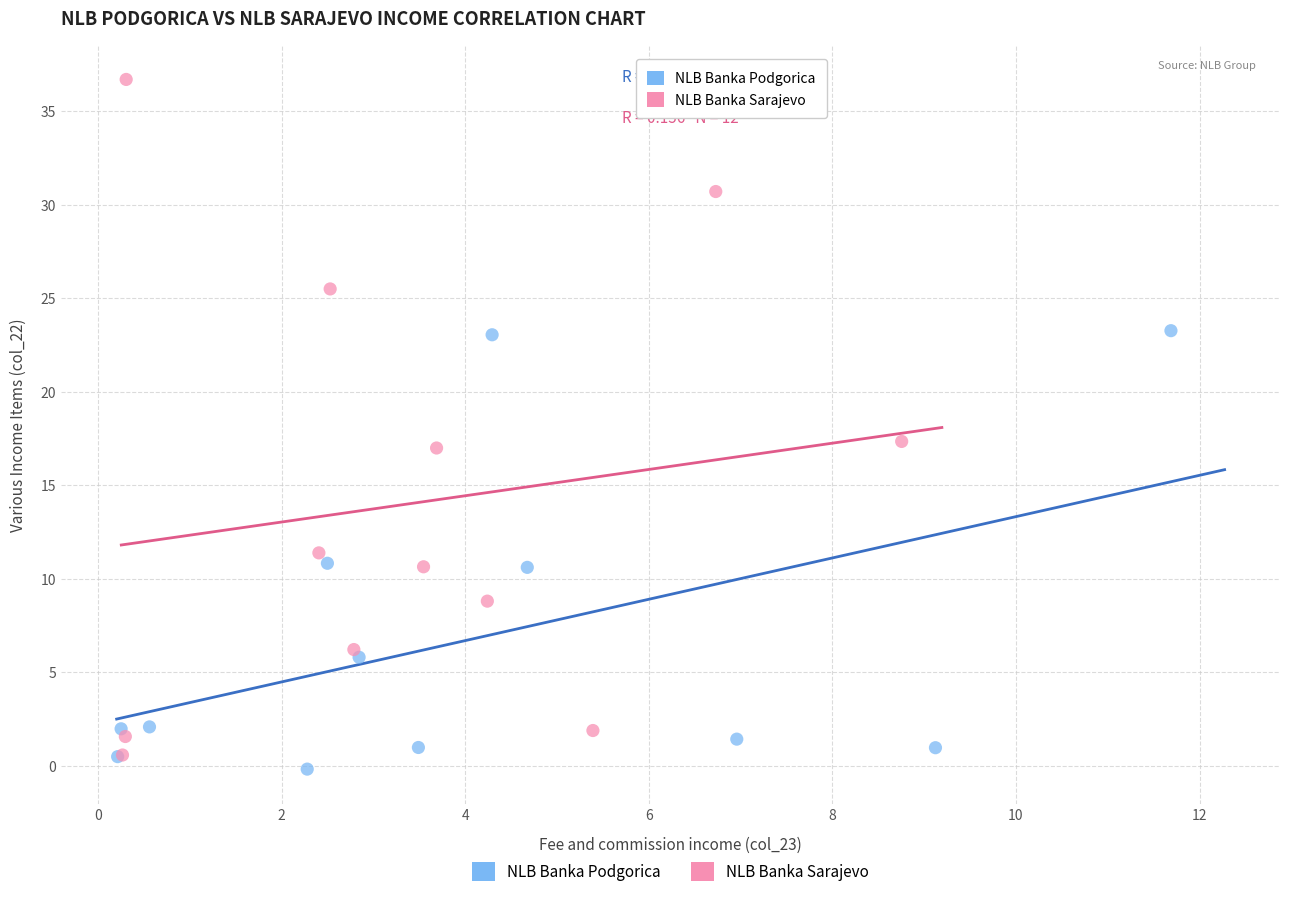

Which series has the largest Y range (max minus min)?

NLB Banka Sarajevo